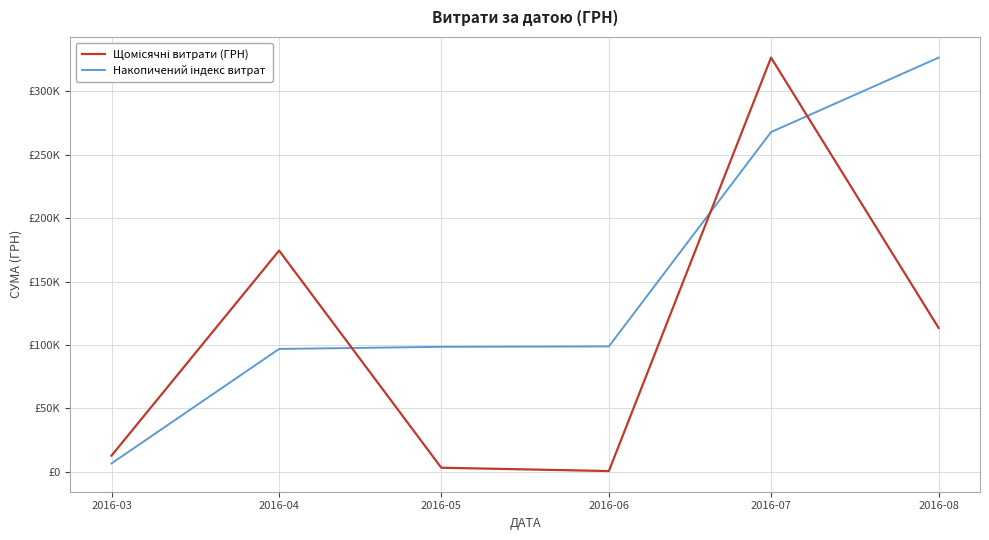

At which category does the chart reach its minimum across all series?

2016-06